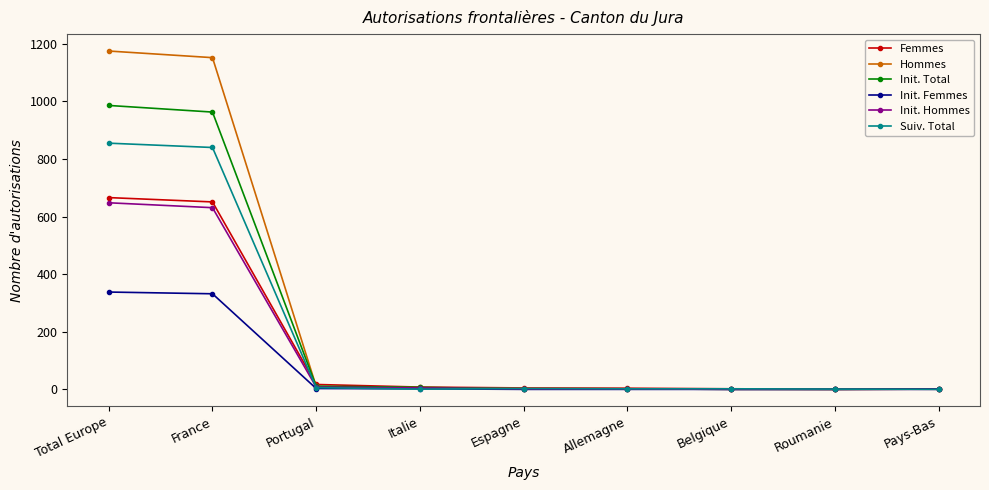

What is the sum of all Hommes values?

2350